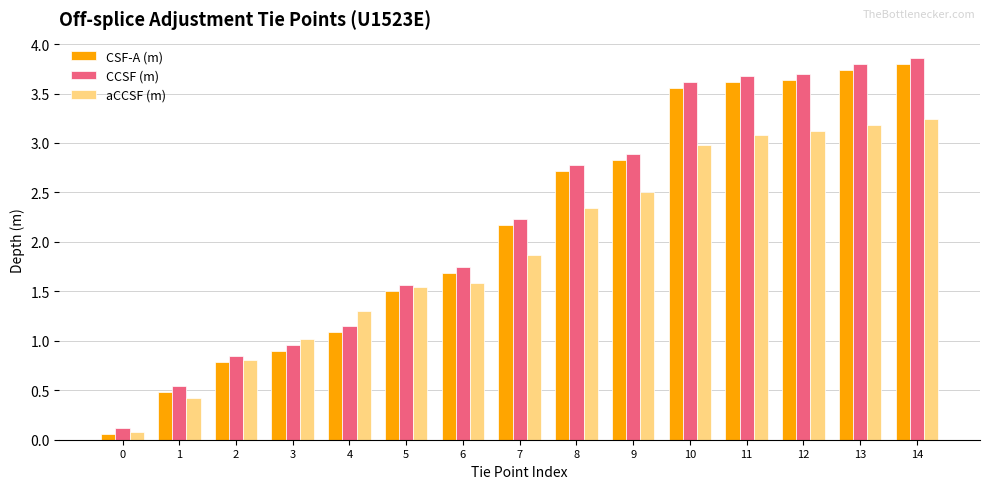

What is the sum of the aCCSF (m) values at 4 and 13?

4.5